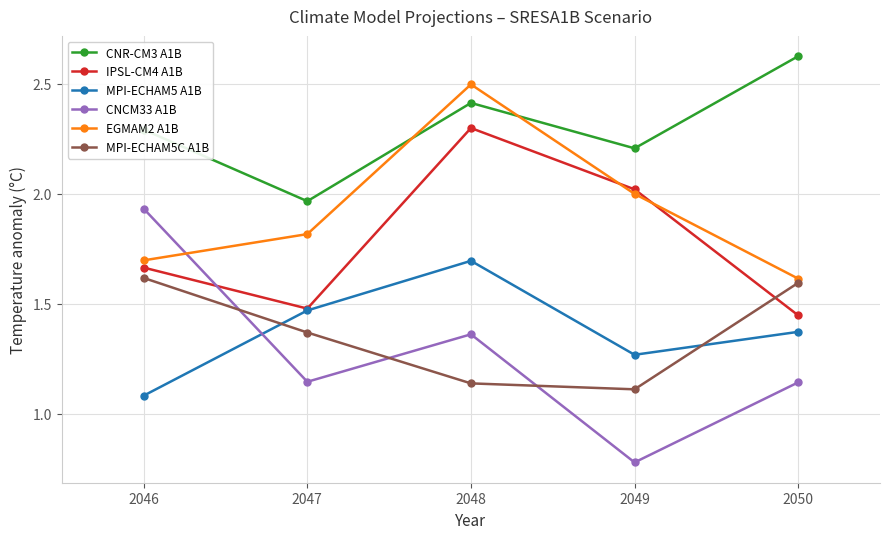

The IPSL-CM4 A1B series shows 2.0 at 2049. True or false?

True